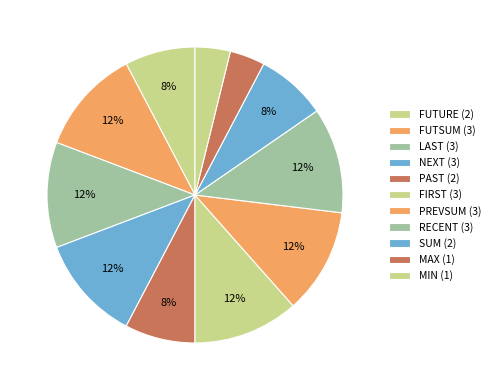

Is it true that PREVSUM (3) is 26% of the pie?

False